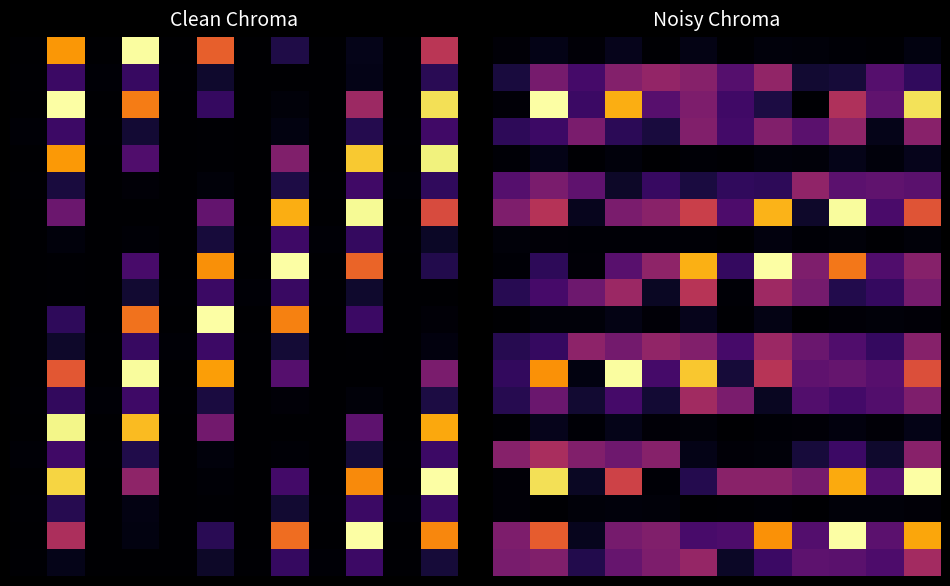

What is the spread (max minus min) of values at 1?

1.0